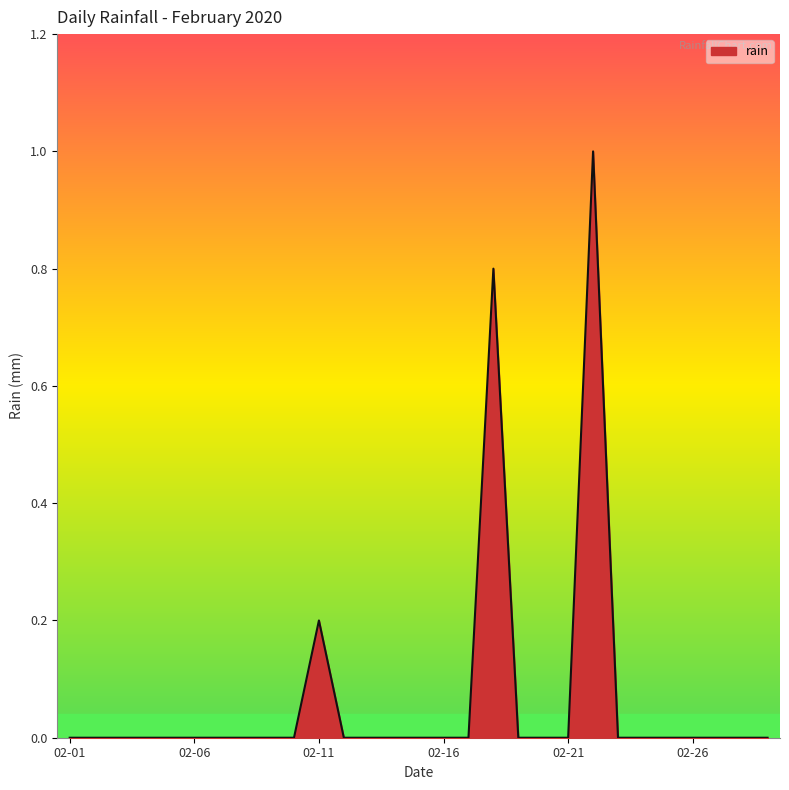

What is the difference between the maximum and minimum values?

1.0